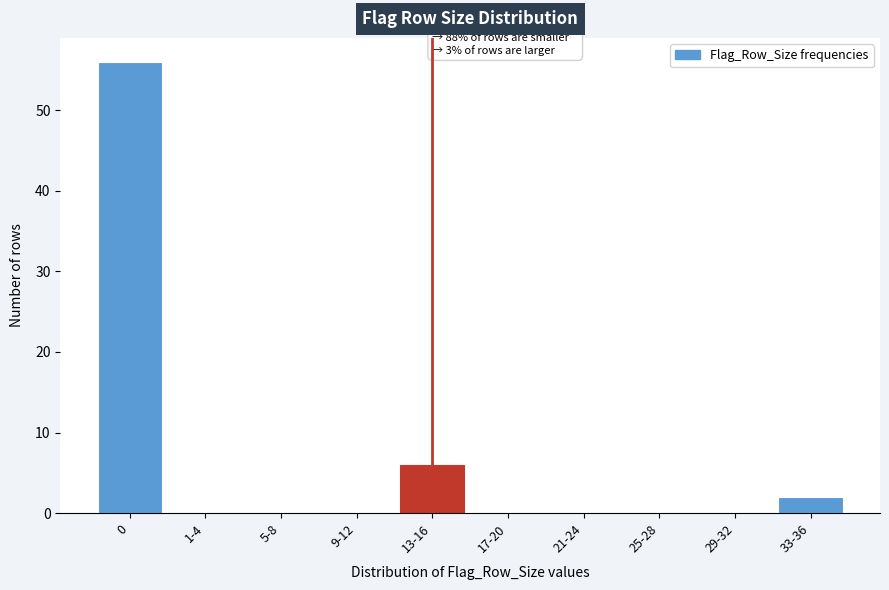

Reading left to right, what are all the values shown in this chart?

0=56	1-4=0	5-8=0	9-12=0	13-16=6	17-20=0	21-24=0	25-28=0	29-32=0	33-36=2